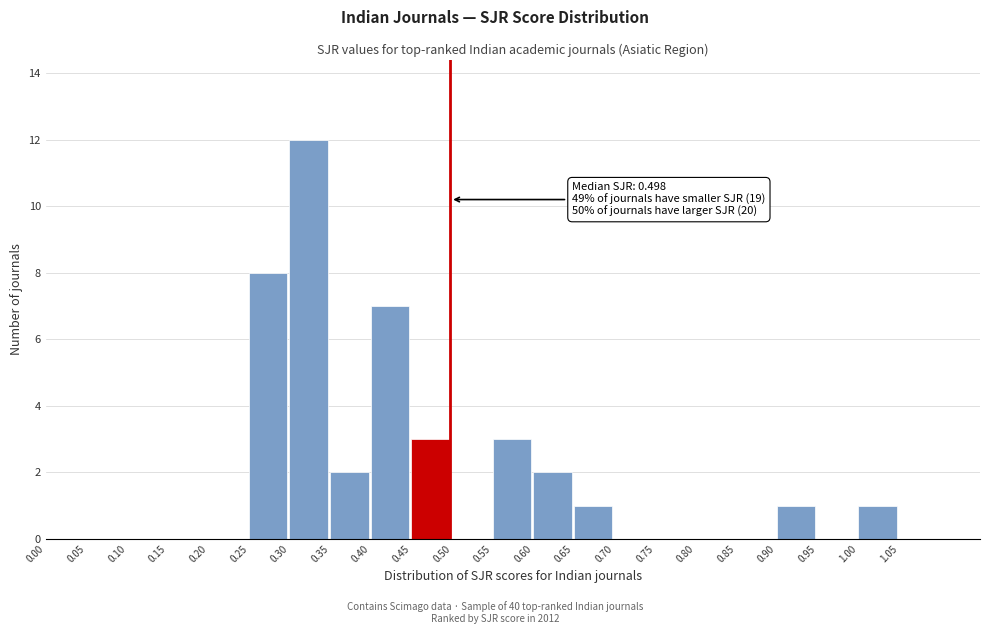

Which range on the x-axis has the tallest bar?

0.30 to 0.35